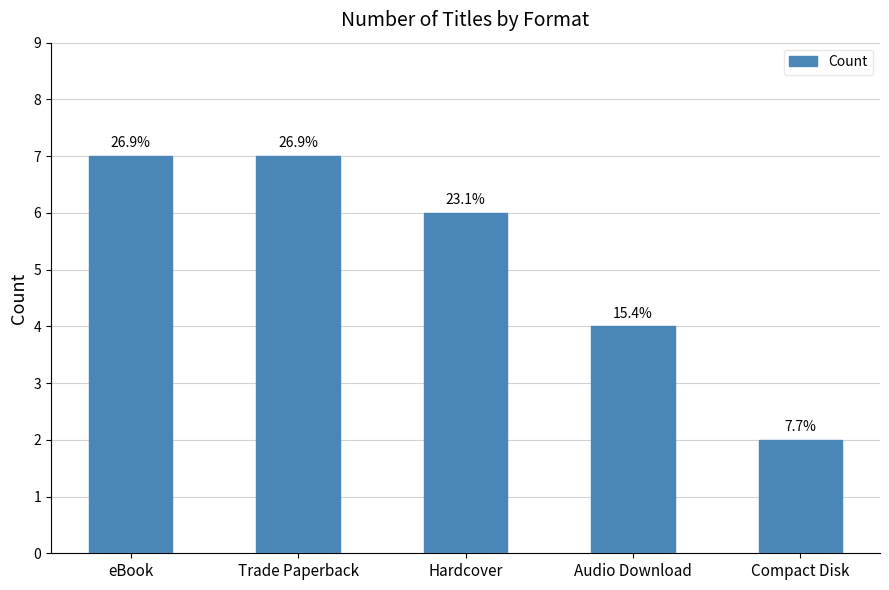

Are the bars horizontal?

No